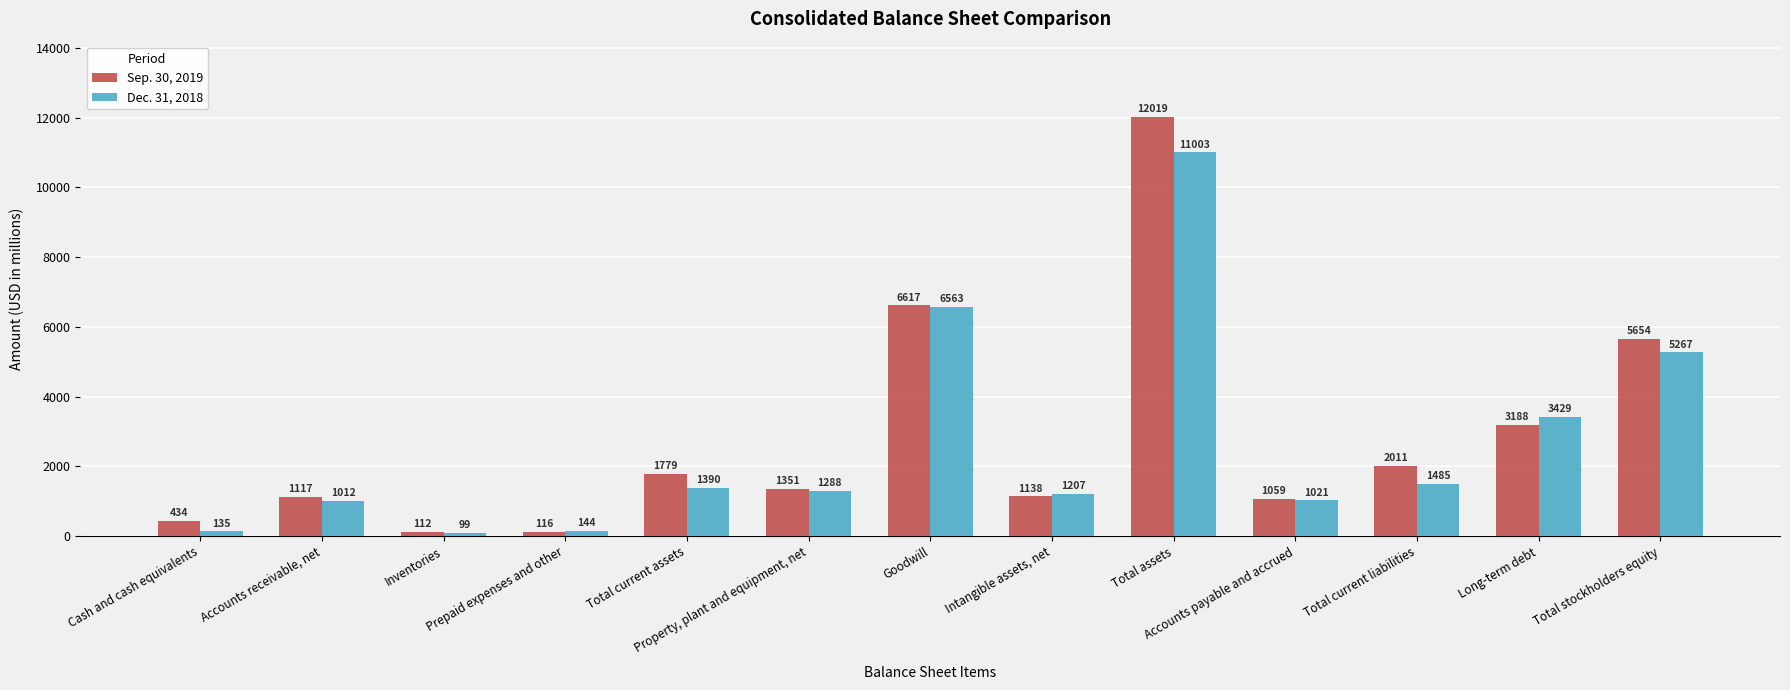

At which label does Dec. 31, 2018 first exceed 1288?

Total current assets